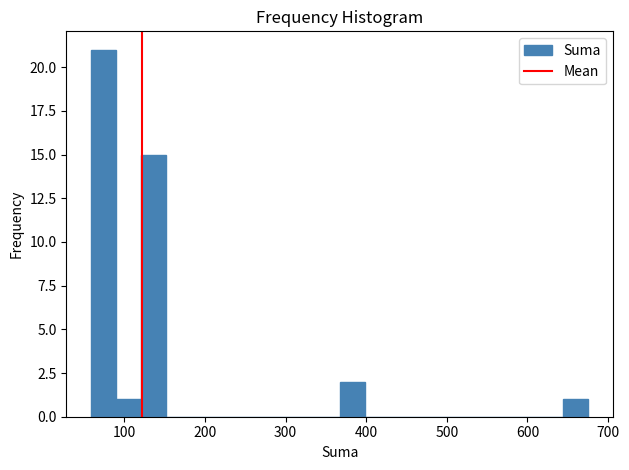

Around what value on the x-axis is the tallest bar? Give the approximate position of its centre, as read against the axis.

70